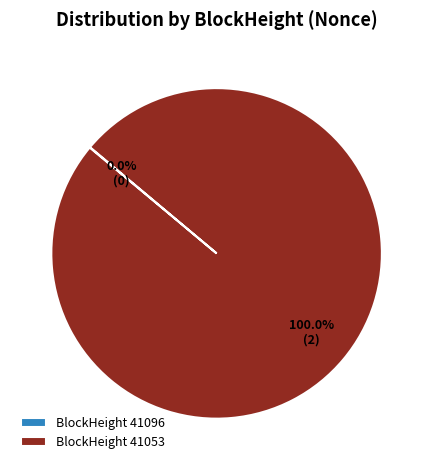

Is there a majority slice in this chart?

Yes